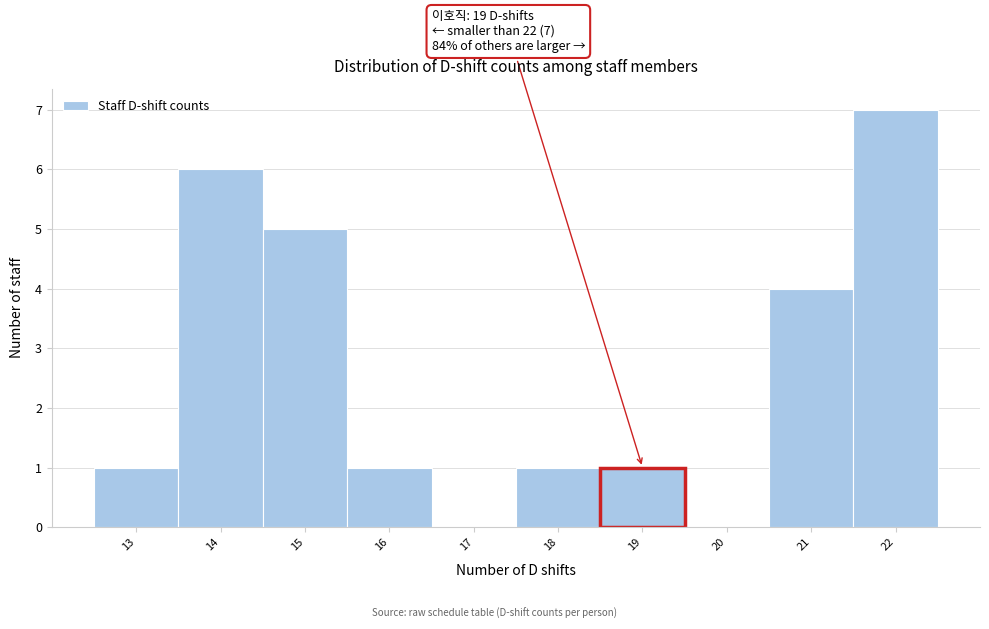

Over which range of the x-axis is the bar tallest?

21.5 to 22.5